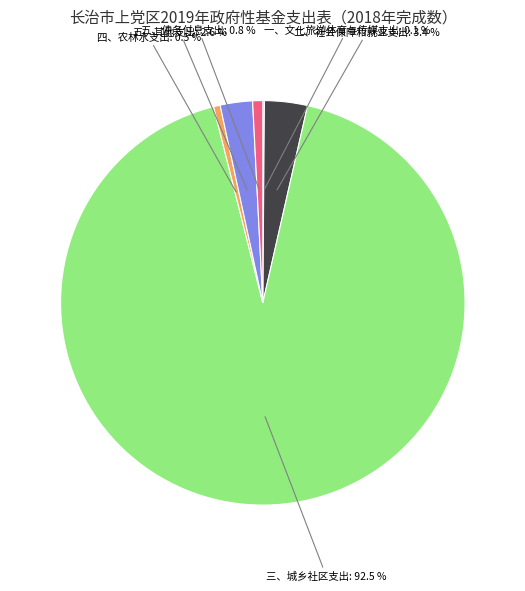

Does any single category account for the majority?

Yes